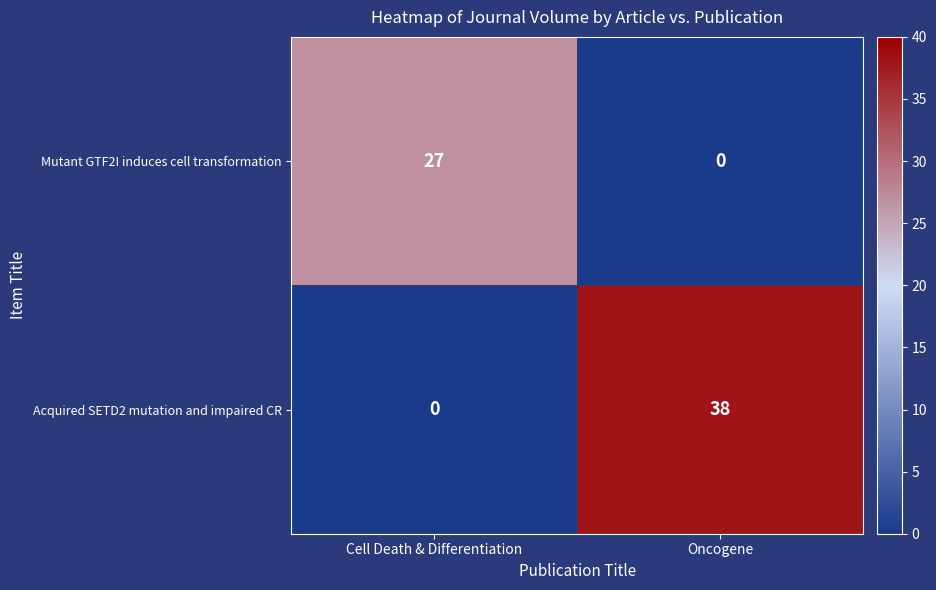

What is the average value of the Acquired SETD2 mutation and impaired CR series?

19